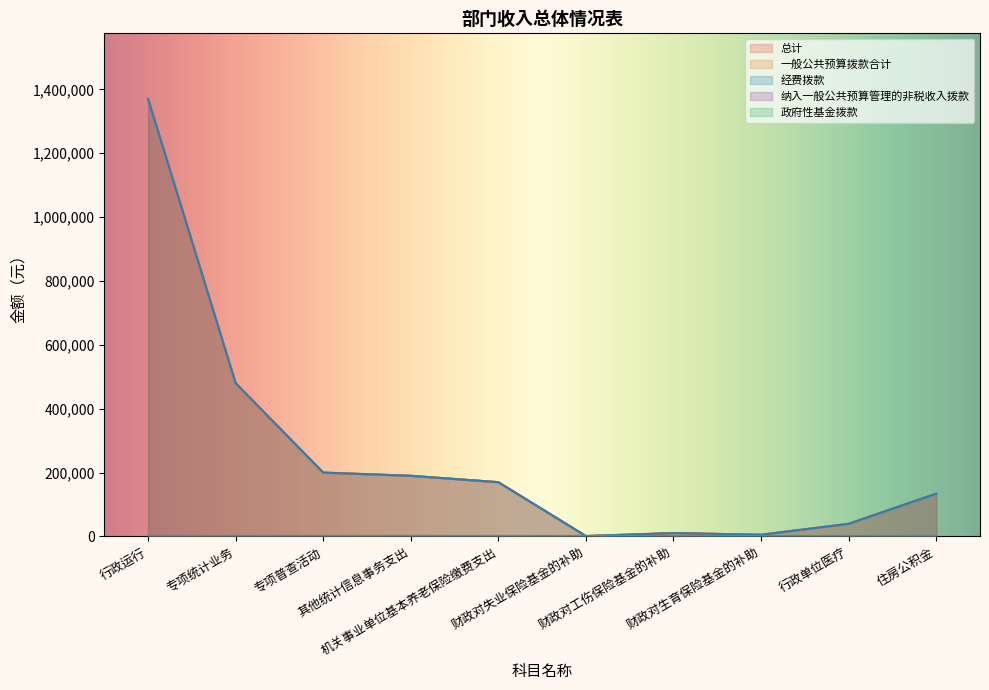

Which series has the largest range (max minus min)?

总计